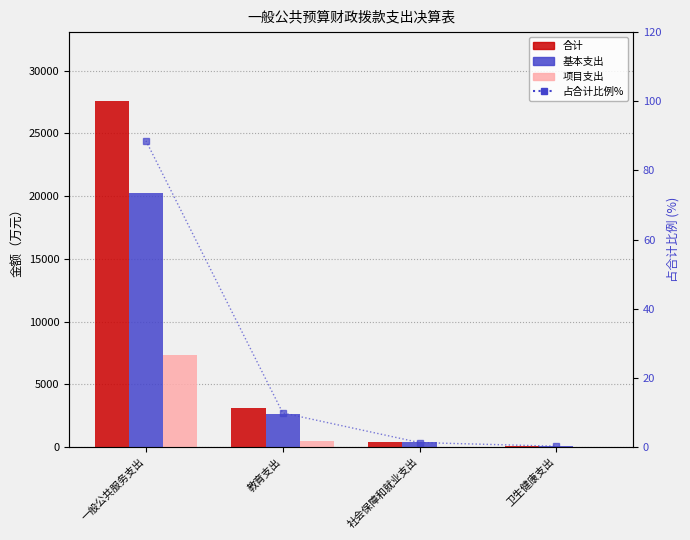

Which label corresponds to the largest value in the chart?

一般公共服务支出